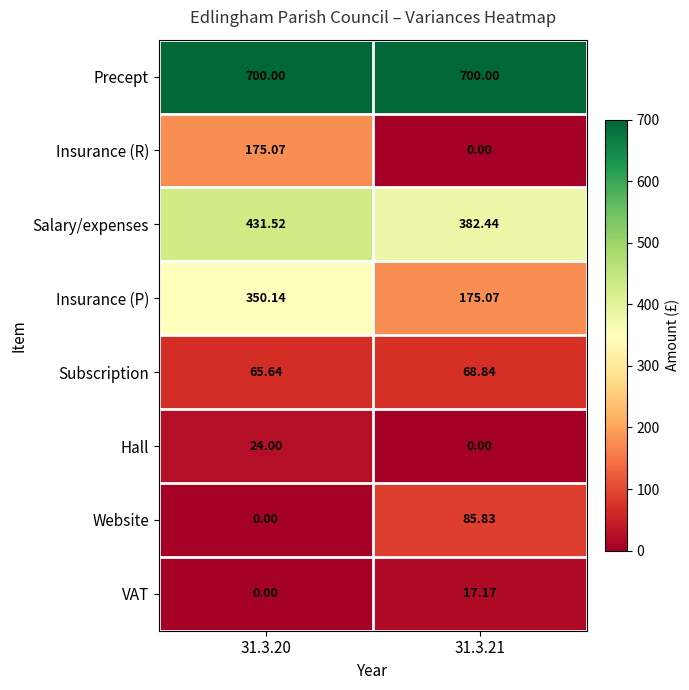

List the series in order of their peak value, lowest first.

VAT, Hall, Subscription, Website, Insurance (R), Insurance (P), Salary/expenses, Precept